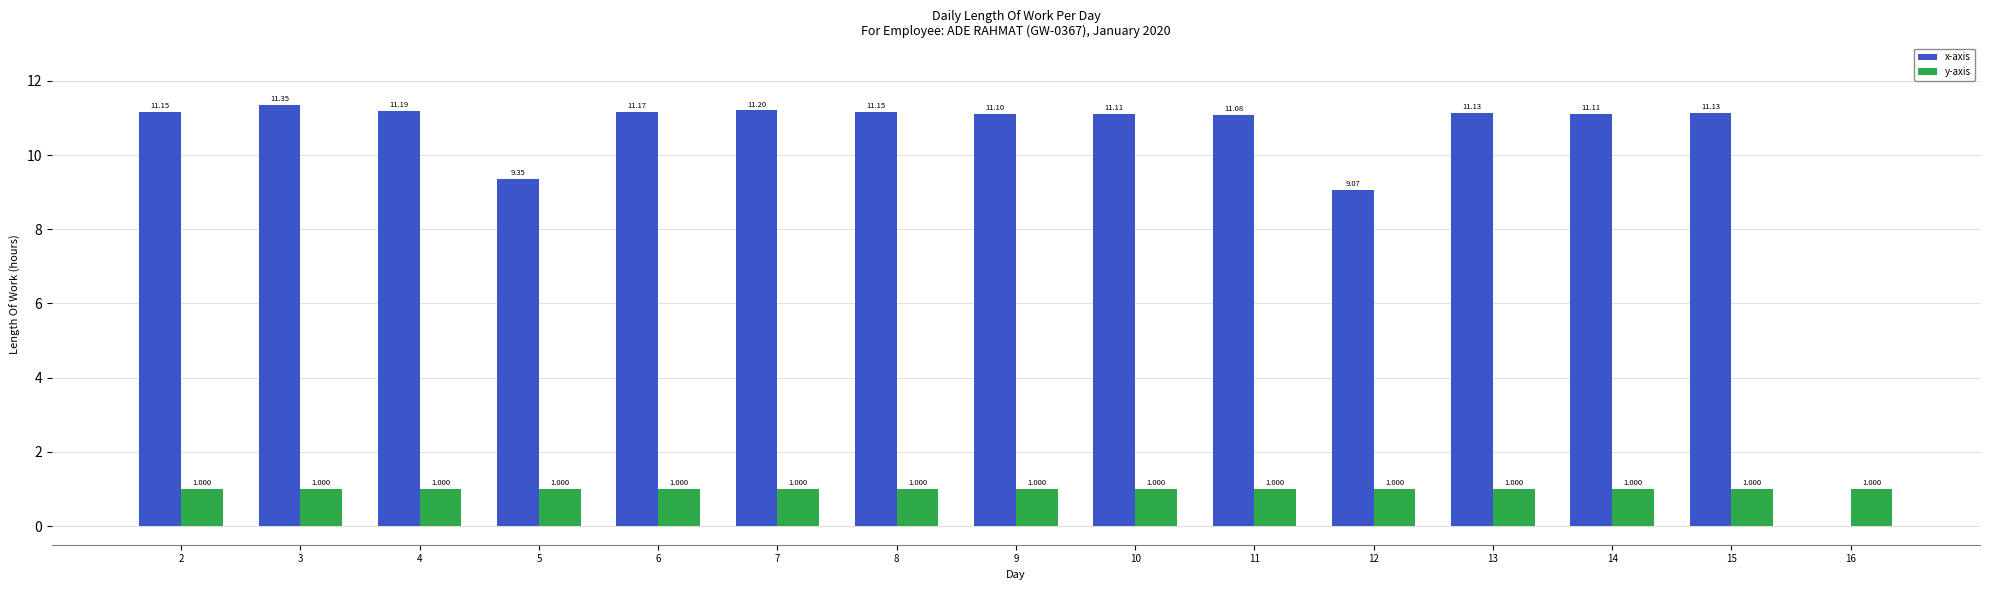

Is the value of y-axis at 8 greater than the value of x-axis at 11?

No